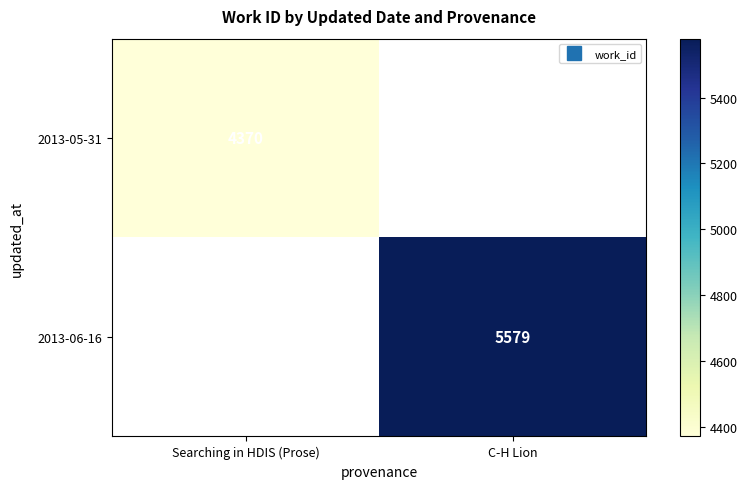

List the series in order of their overall mean, lowest first.

2013-05-31, 2013-06-16